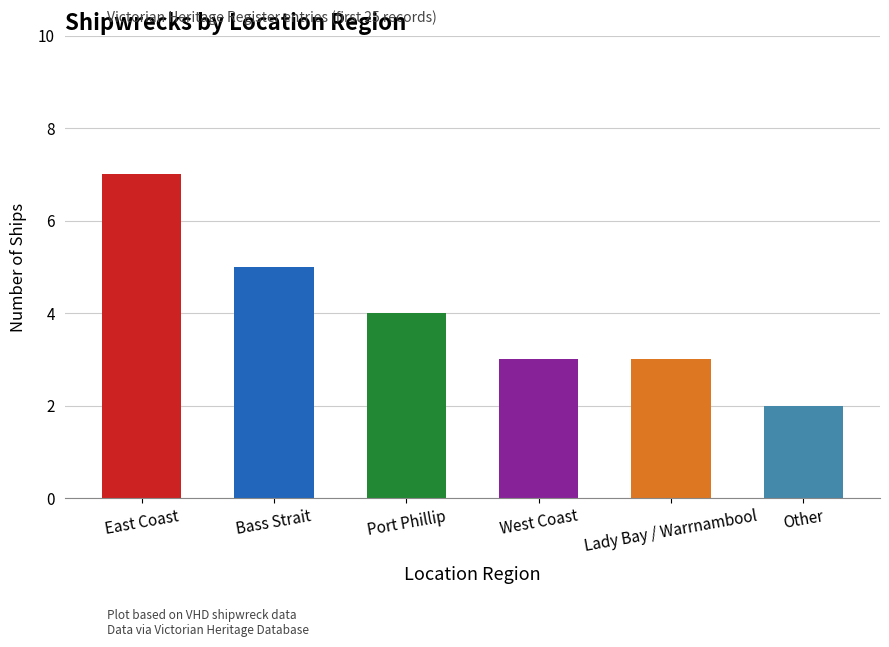

Which has a higher value, Other or East Coast?

East Coast